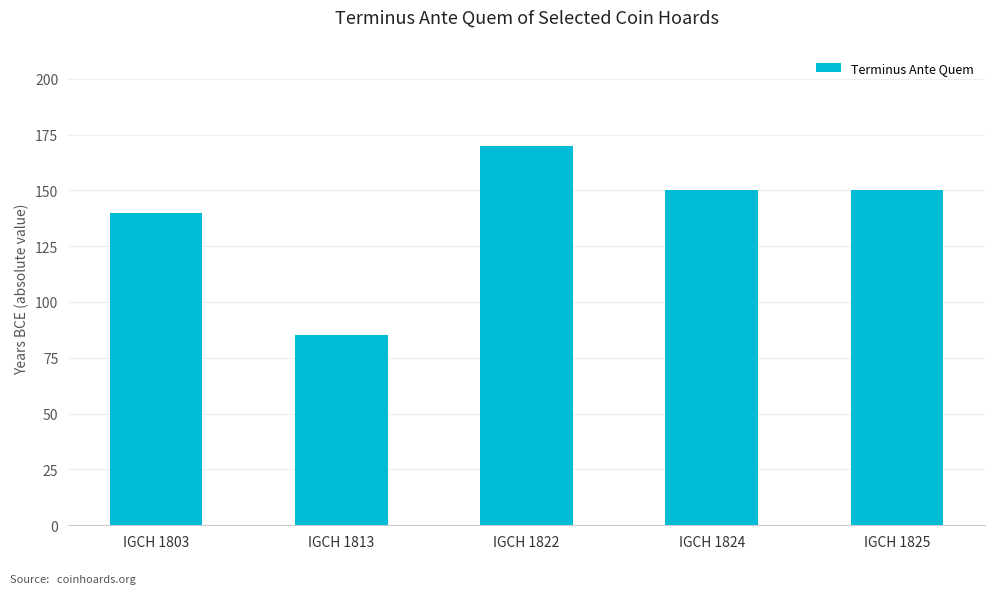

What is the value of the 5th bar from the left?

150